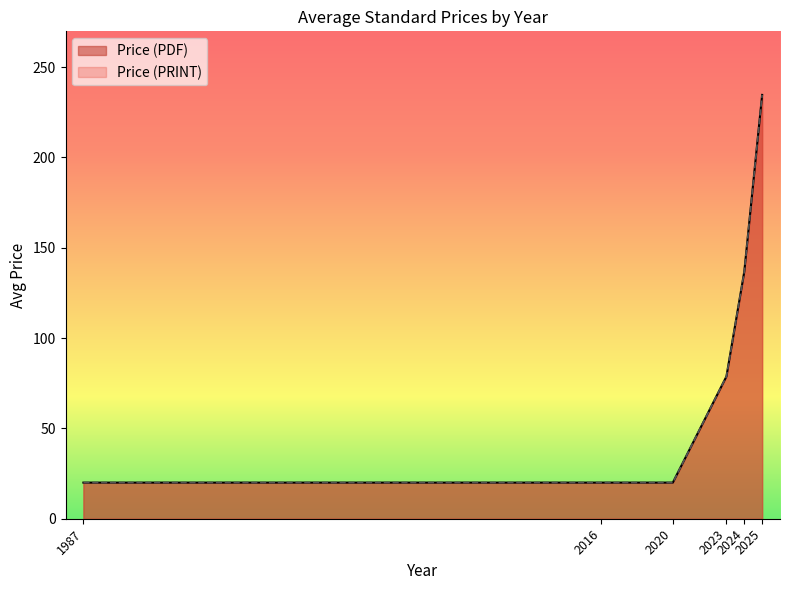

What are all the series names shown in the legend?

Price (PDF), Price (PRINT)